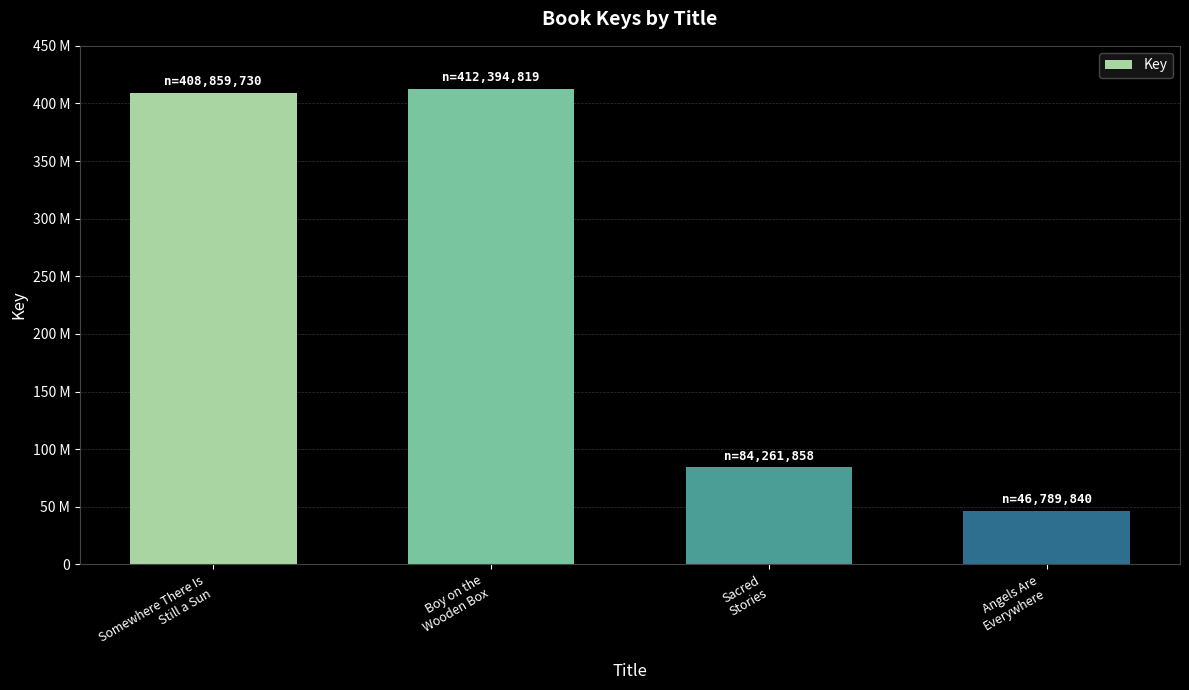

Between Somewhere There Is
Still a Sun and Angels Are
Everywhere, which is larger?

Somewhere There Is
Still a Sun